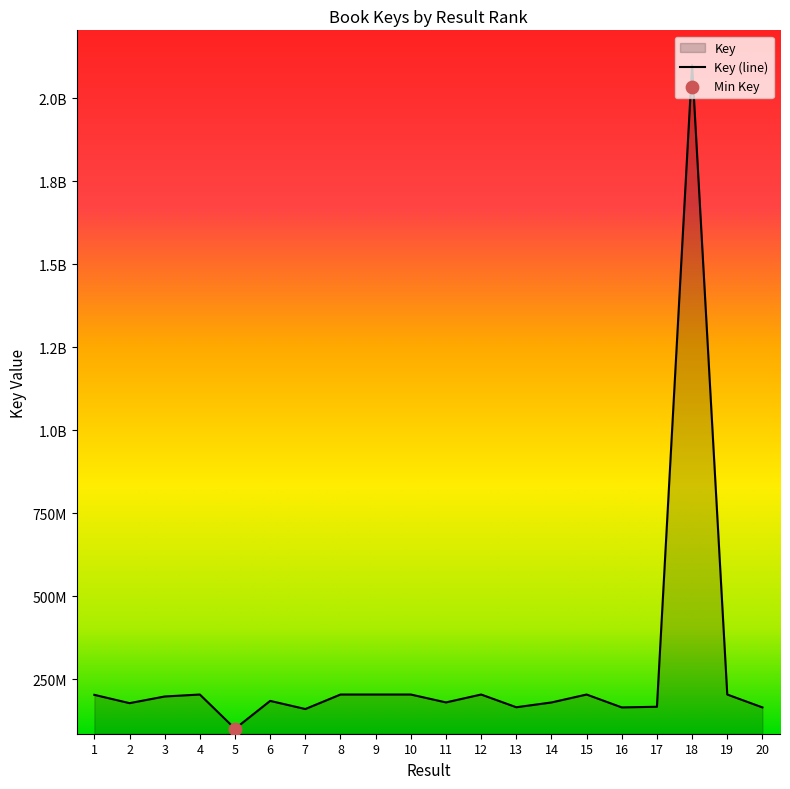

What is the ratio of the value at 7 to the value at 13?

1.0